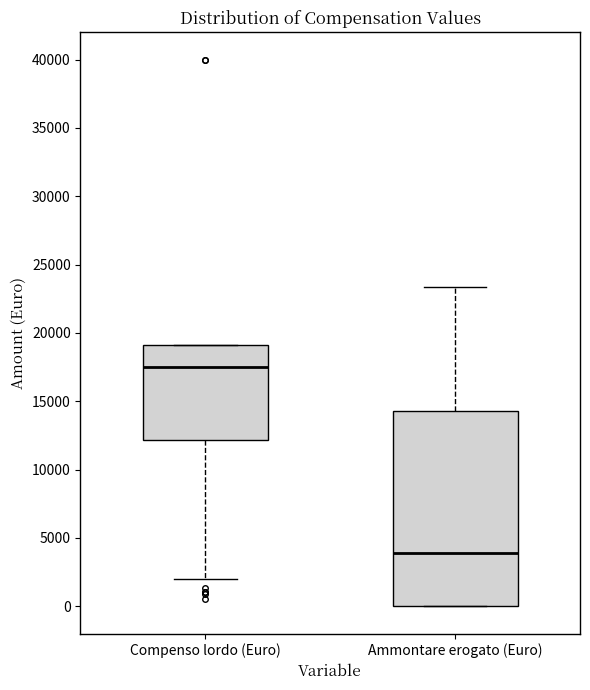

Reading left to right, transcribe this box plot: for each box, give where its median line is, the range the box spans, and where its two whiskers end, as read against the y-axis. The values are not printed on the chart, so give them approximately, as read against the axis.

Compenso lordo (Euro): median 17500, box 12000 to 19000, whiskers 2000 to 19000
Ammontare erogato (Euro): median 4000, box 0 to 14500, whiskers 0 to 23500